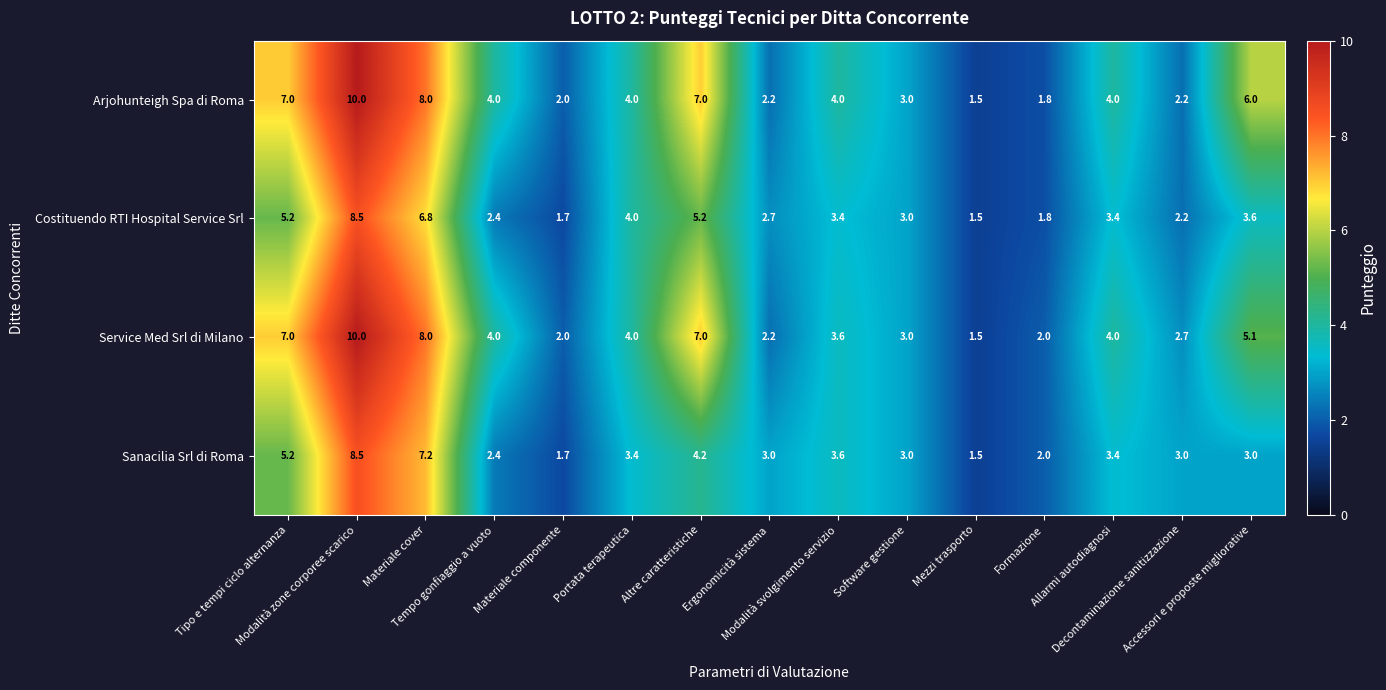

How many series are shown in this chart?

4